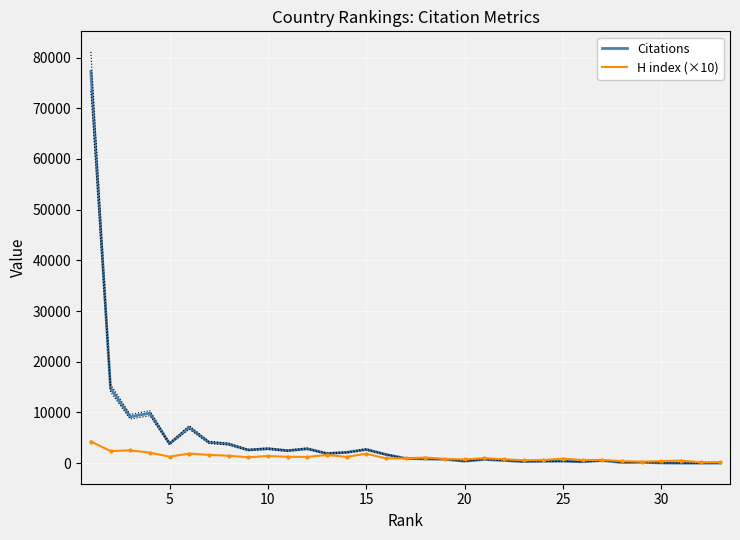

What is the sum of all Citations values?

155695